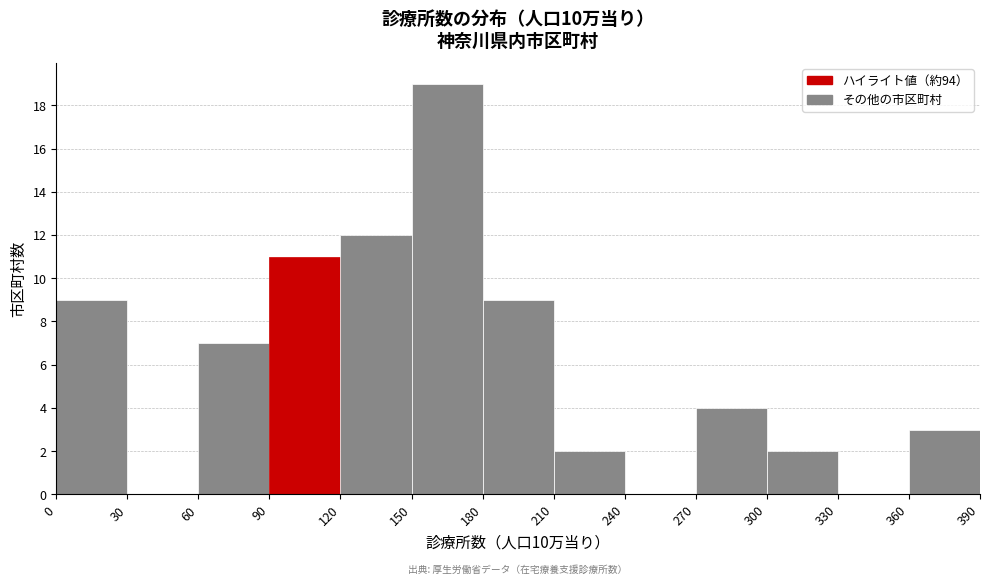

Over which range of the x-axis is the bar tallest?

150 to 180